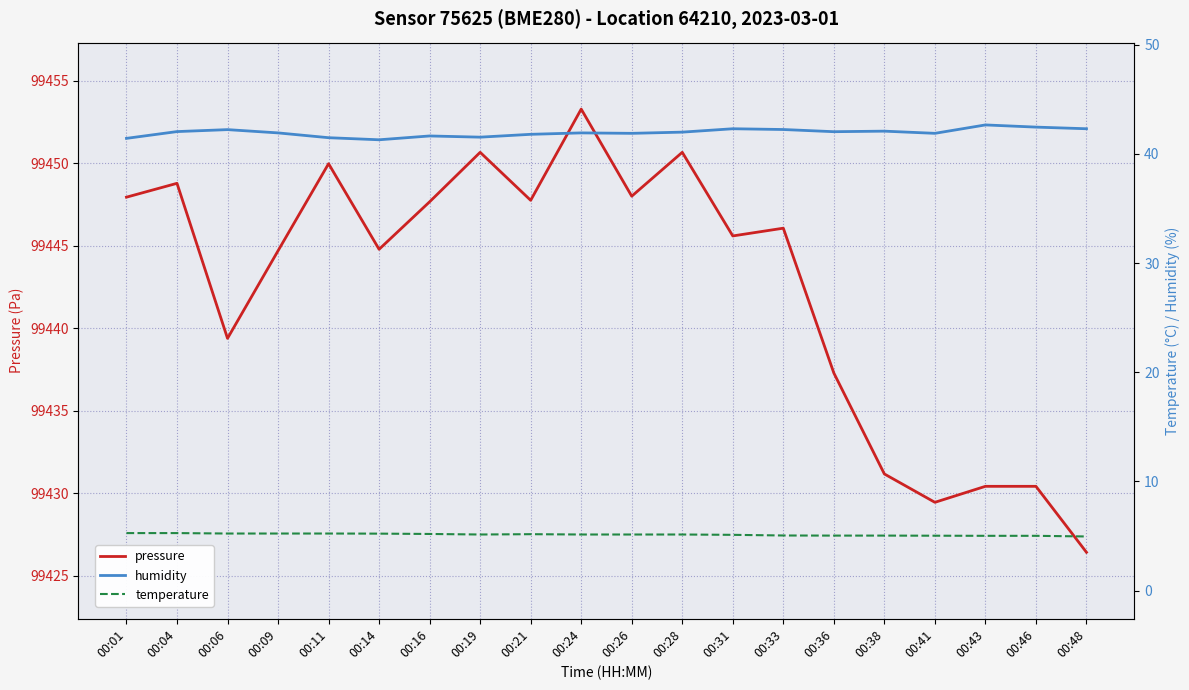

True or false: humidity and pressure intersect in this chart.

False